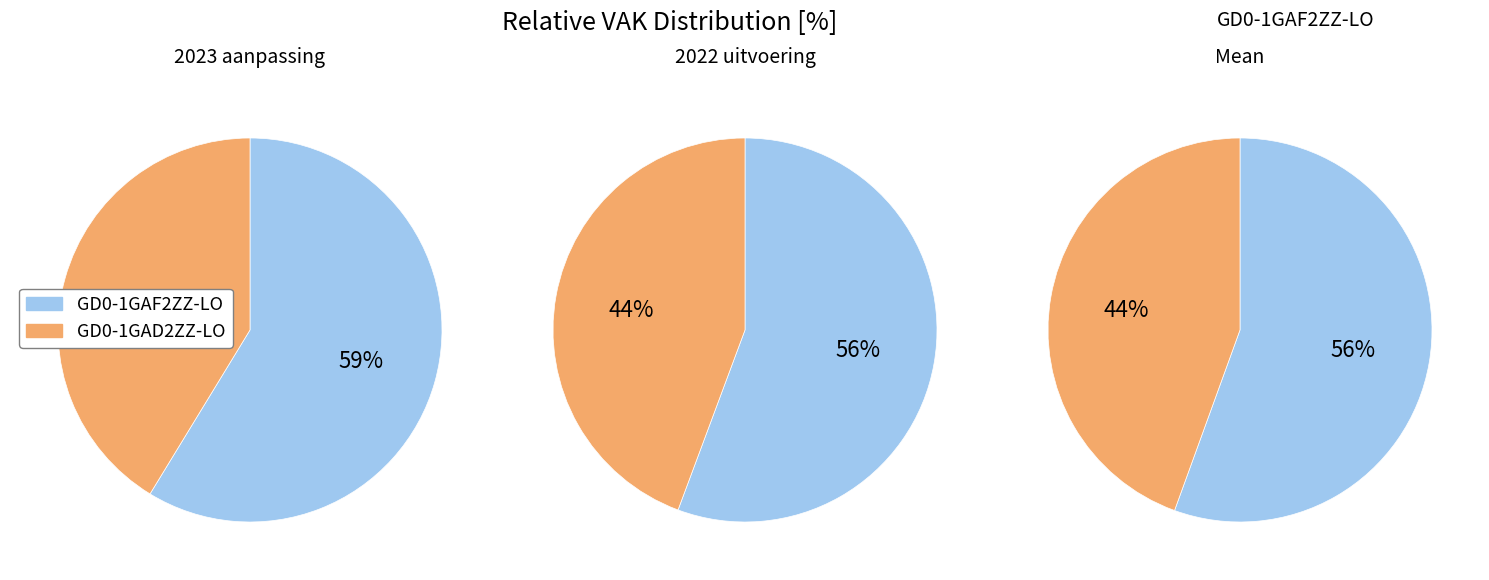

Rank the categories by value from lowest to highest.

GD0-1GAD2ZZ-LO, GD0-1GAF2ZZ-LO